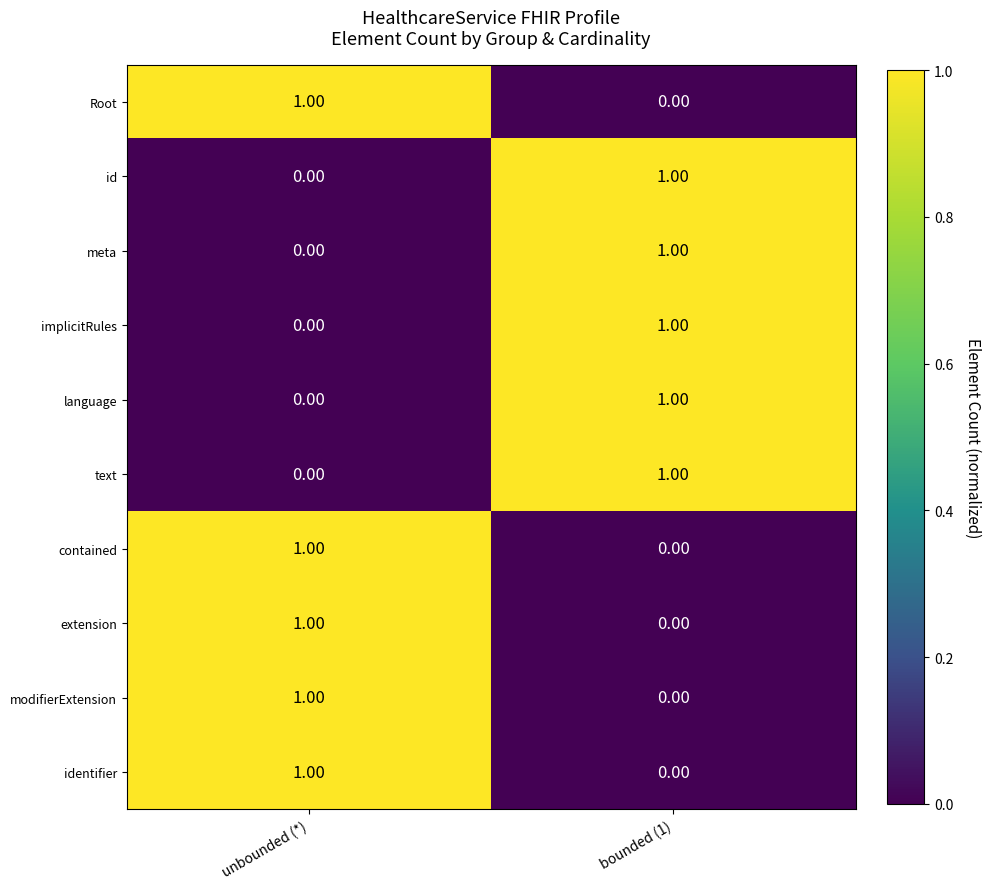

At which label is language closest to 0?

unbounded (*)